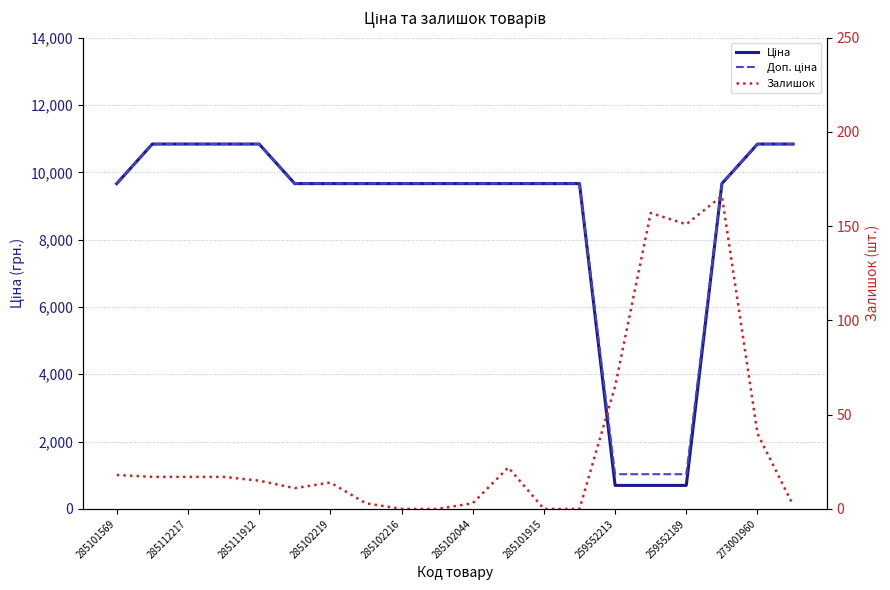

Does the chart display data point markers on the line(s)?

No